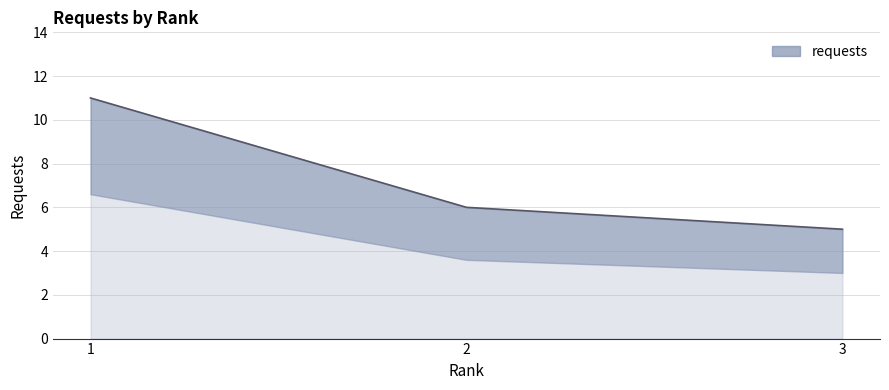

How many lines are shown in the chart?

1